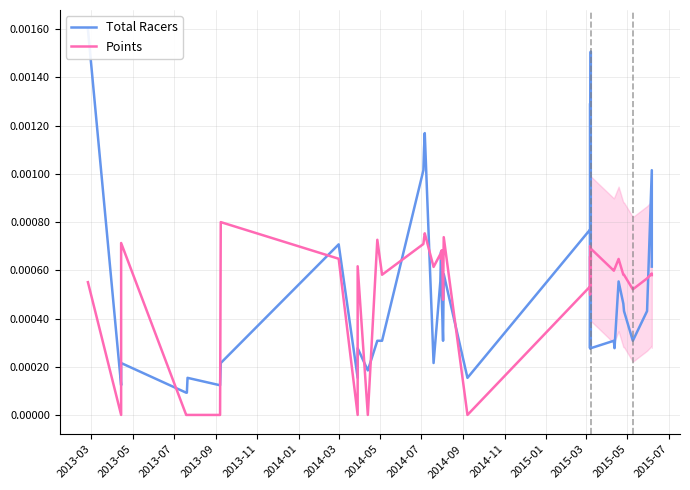

At 2015-05, list the series in order from largest to smallest.

Points, Total Racers